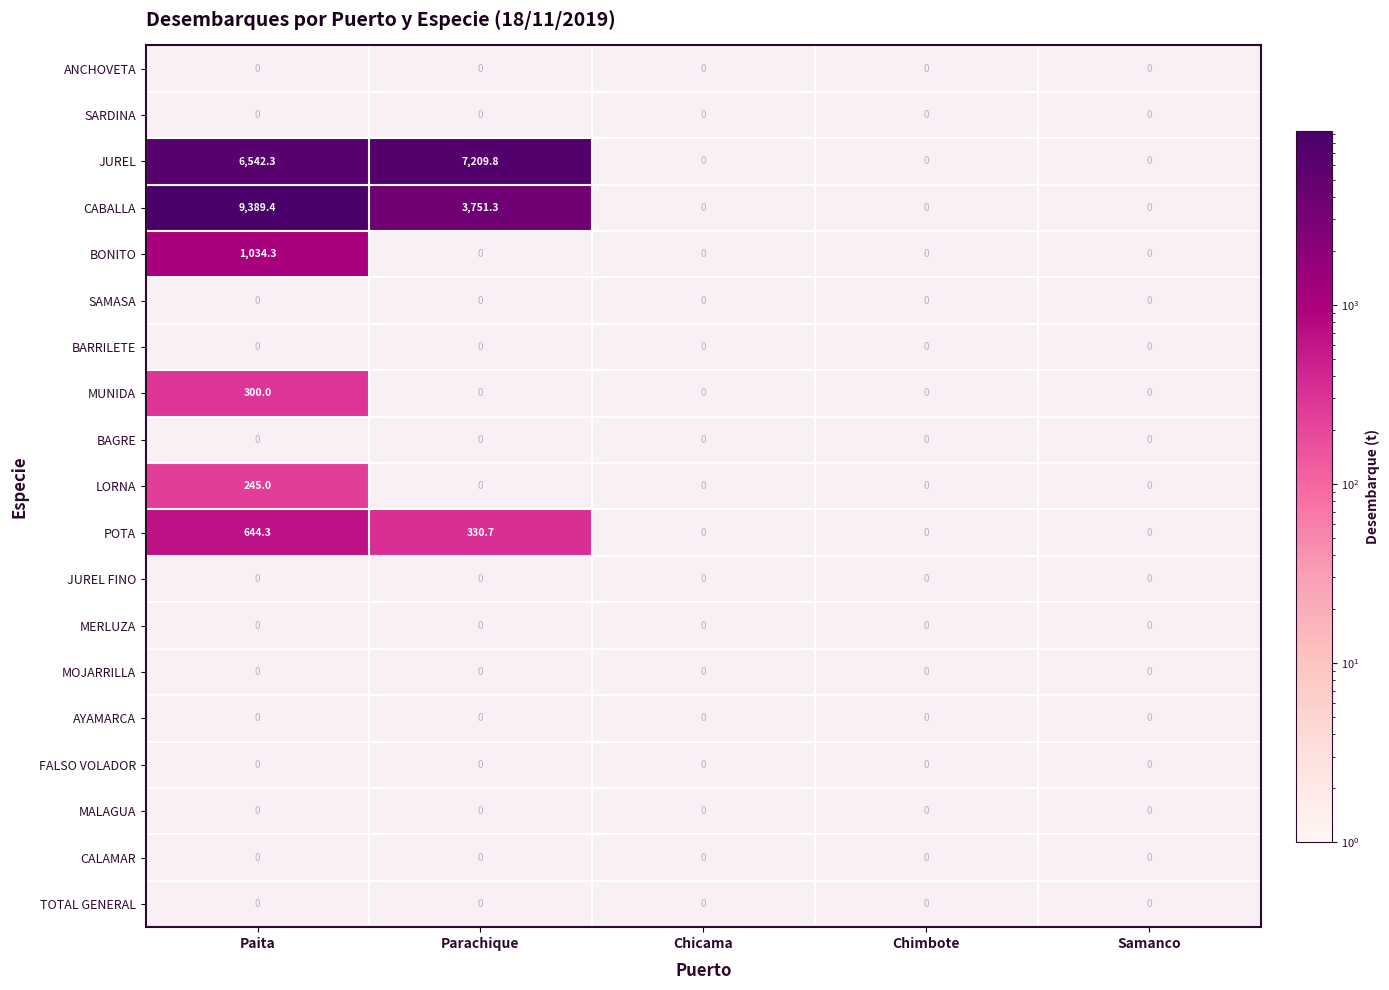

Read the JUREL value at Paita.

6542.3